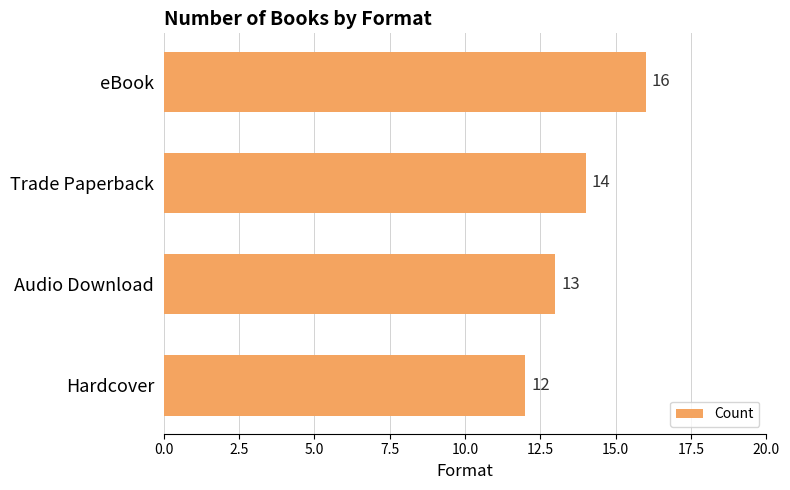

What is the smallest value displayed?

12